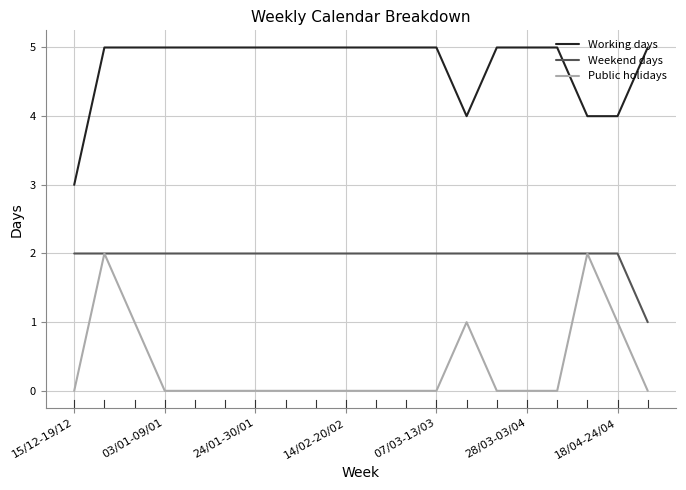

True or false: Weekend days and Working days cross at least once.

False